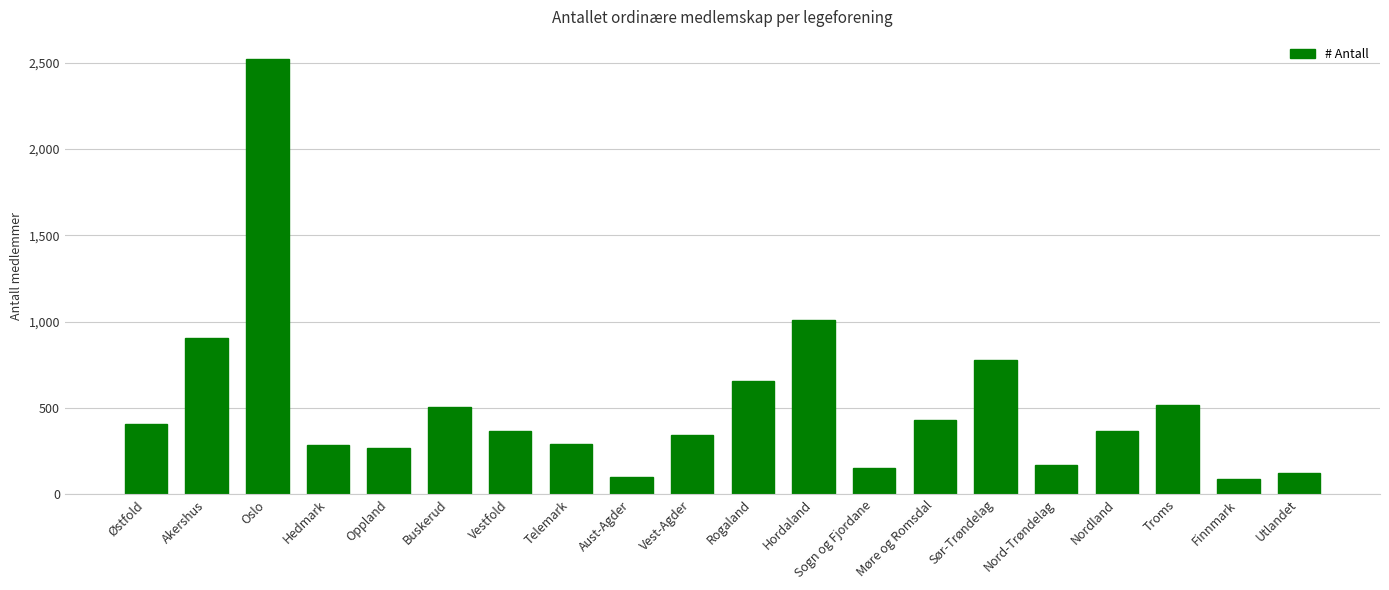

How many bars are there in total?

20